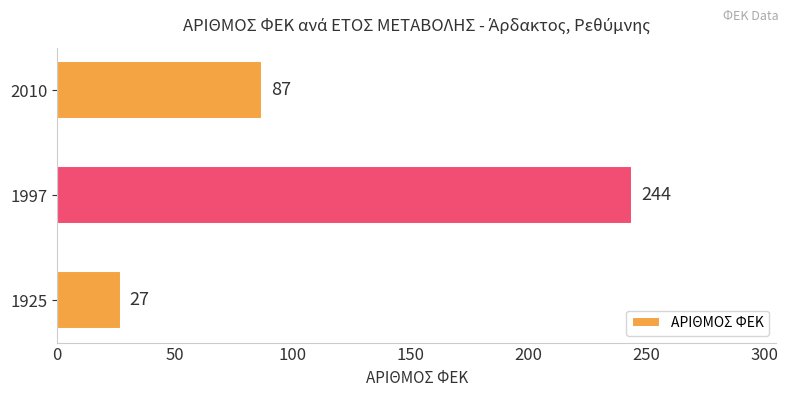

Between 1997 and 1925, which is larger?

1997